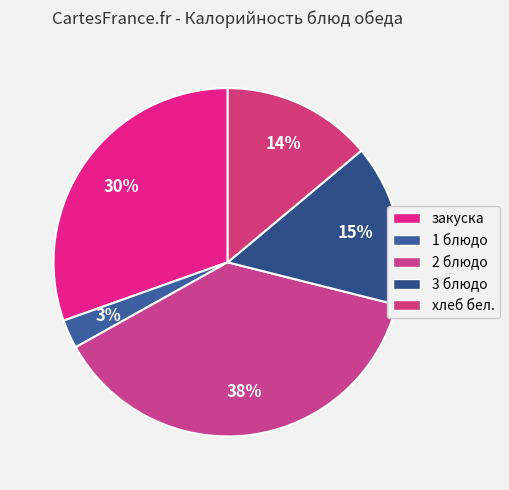

Combined, do закуска and 2 блюдо account for over 50%?

Yes